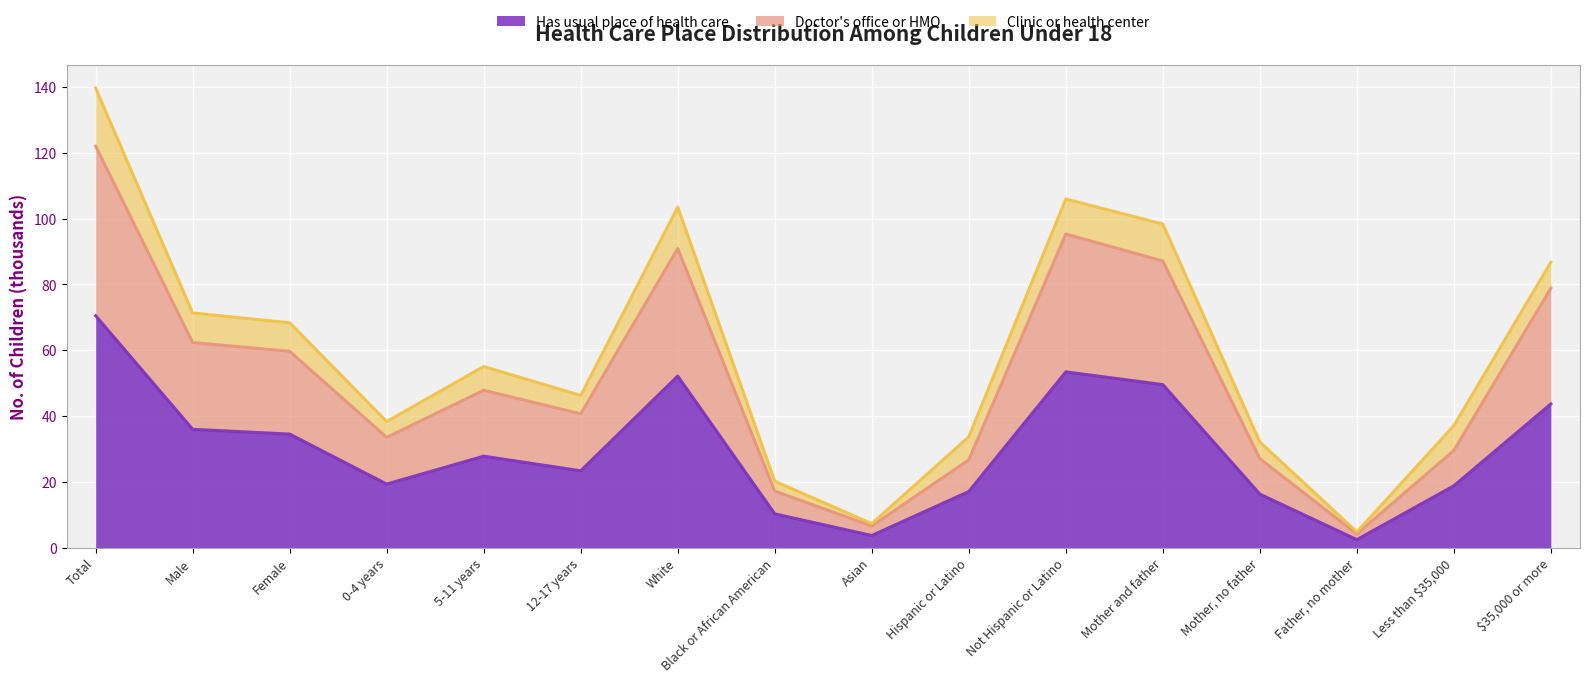

Between Hispanic or Latino and Male, which is larger?

Male